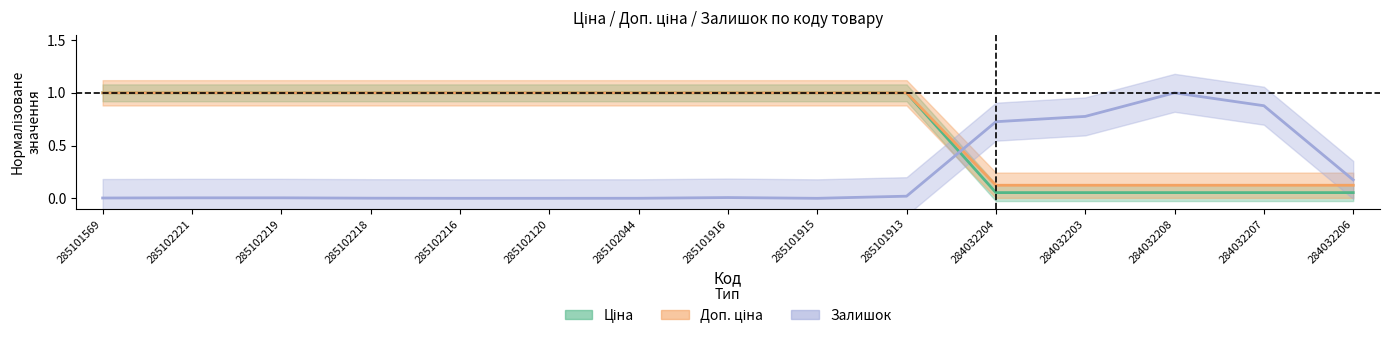

At which label is Залишок closest to 0?

285102216